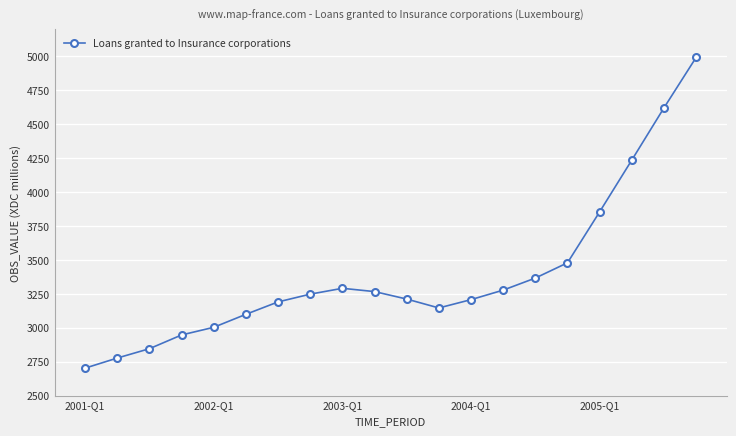

What is the minimum value shown in the chart?

2702.5